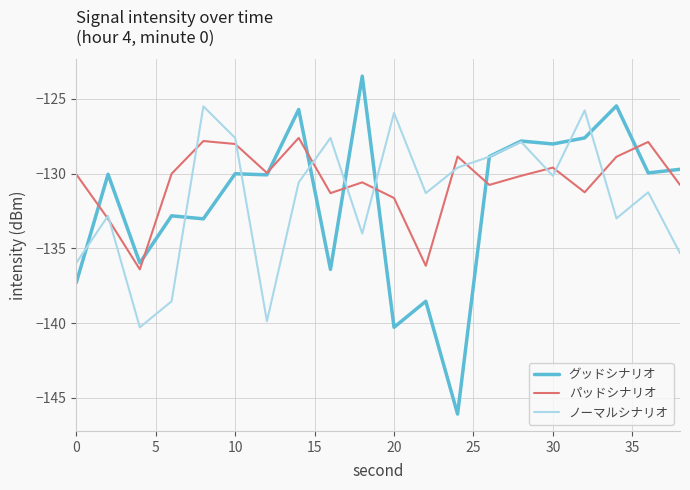

List the series in order of their peak value, lowest first.

パッドシナリオ, ノーマルシナリオ, グッドシナリオ